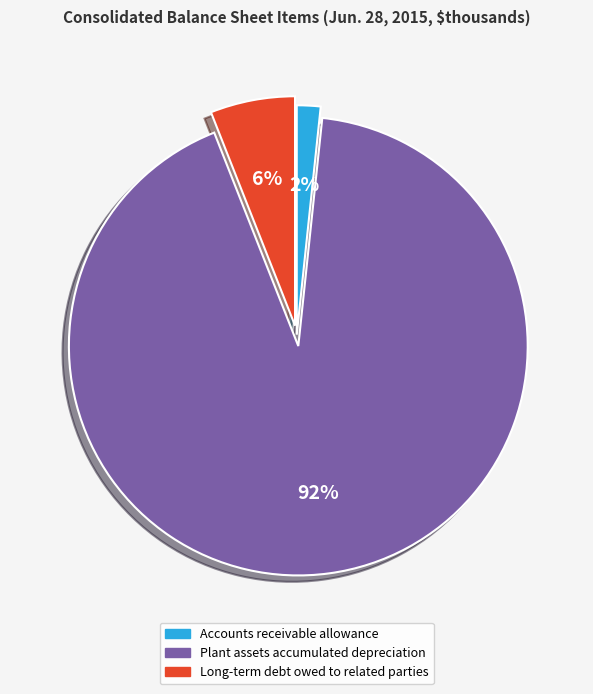

Approximately how many times larger is the value at Accounts receivable allowance compared to Long-term debt owed to related parties?

0.3